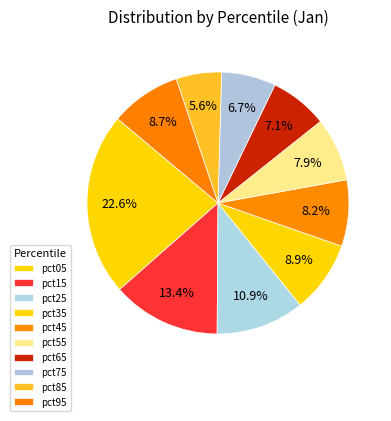

The pct05 slice represents 23% of the pie. True or false?

True